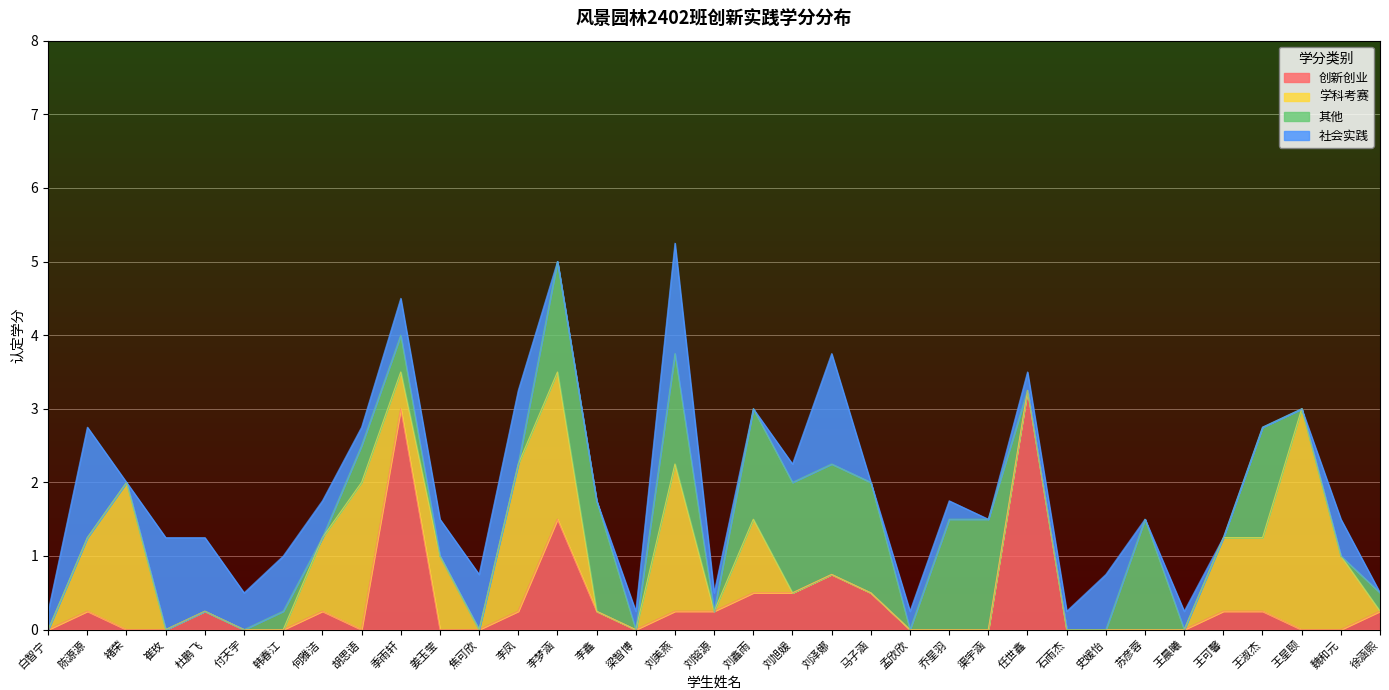

The 社会实践 series shows 0.1 at 王晨曦. True or false?

False